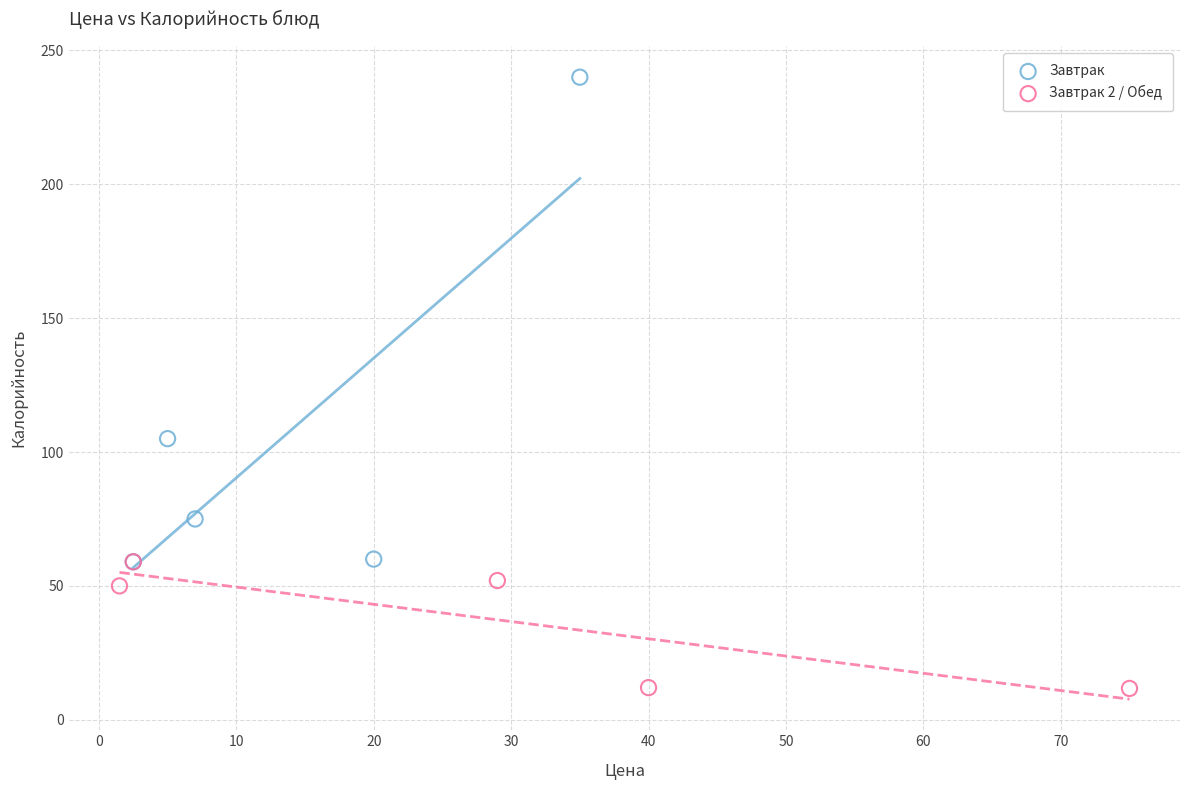

Which series contains the highest Y value?

Завтрак